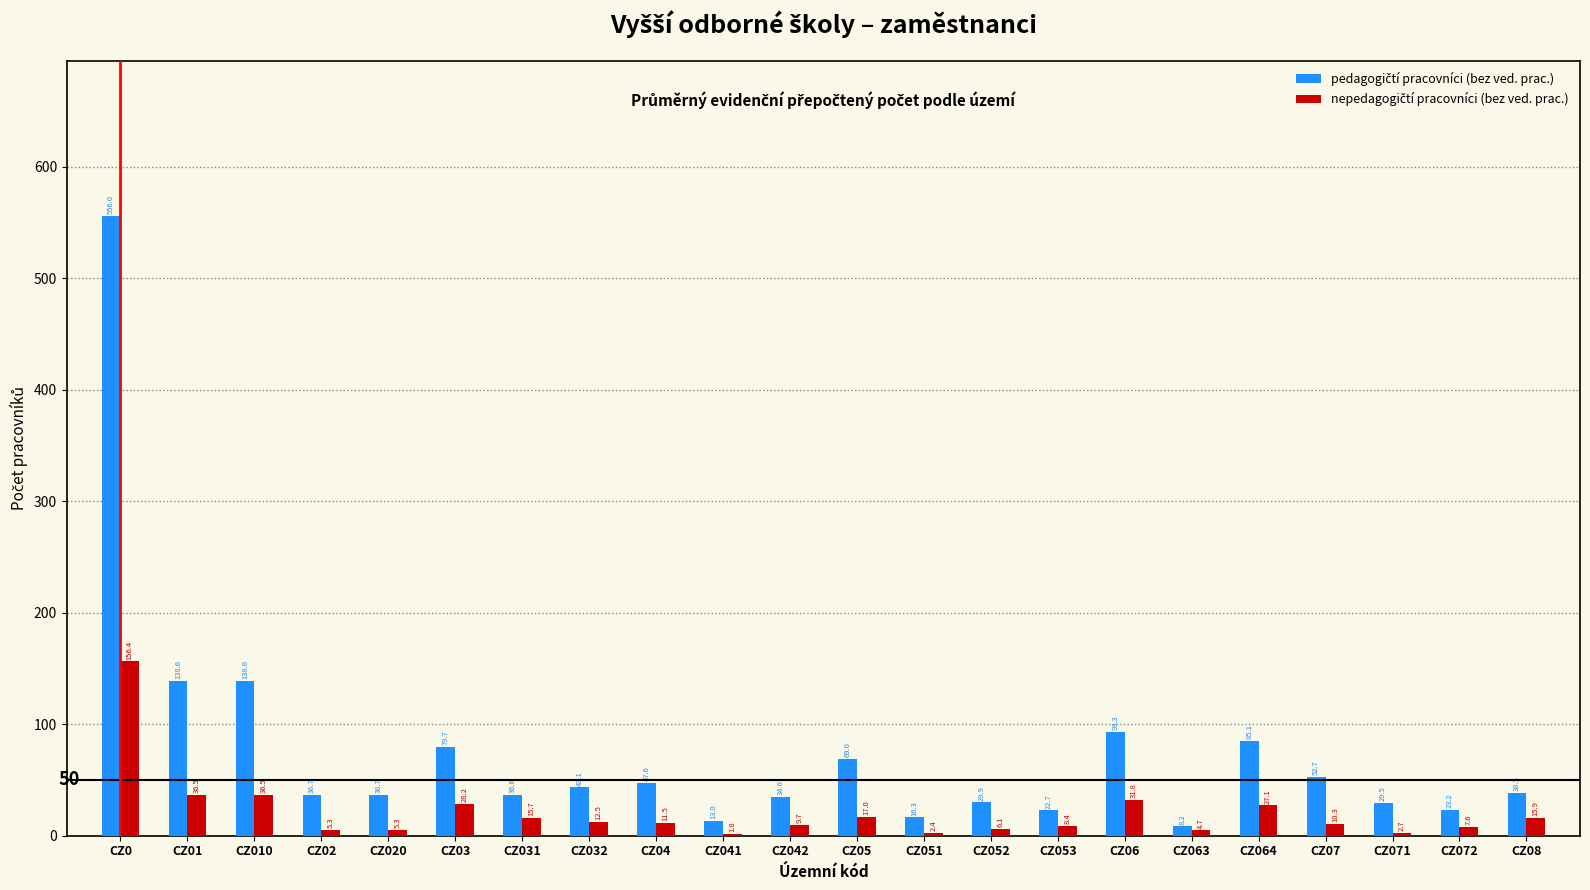

What is the total value across all series at CZ032?

55.6